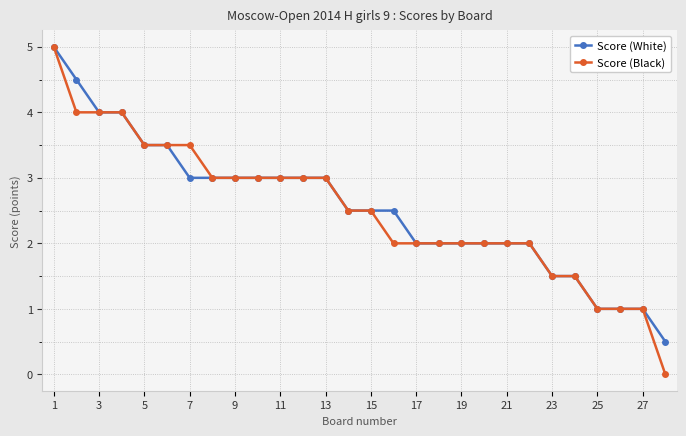

What is the value of the Score (Black) point at the 24th from the left?

1.5